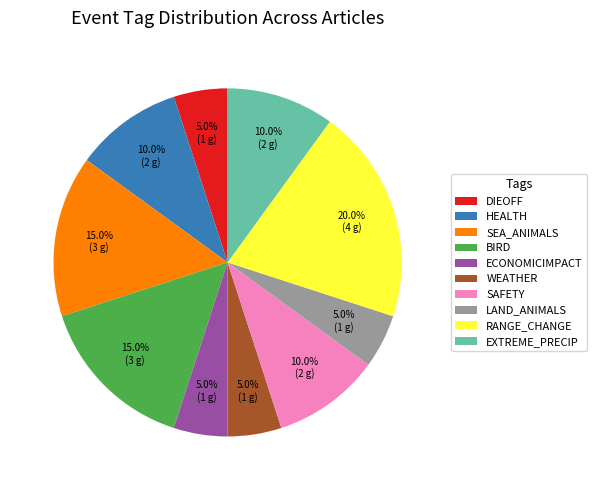

What is the largest slice in the pie chart?

RANGE_CHANGE